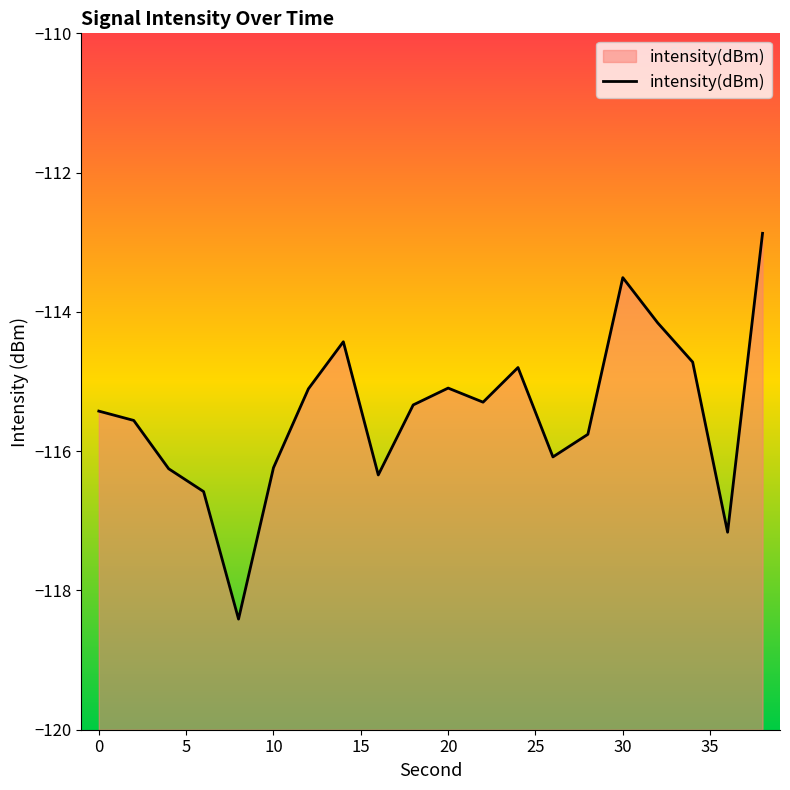

How many lines are shown in the chart?

1